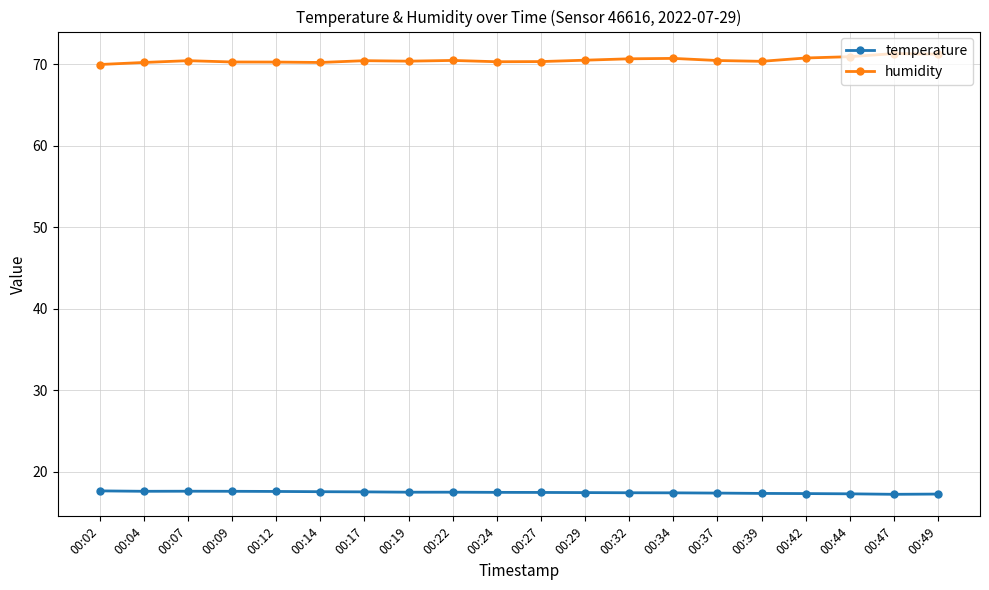

What is the spread (max minus min) of values at 00:19?

52.9